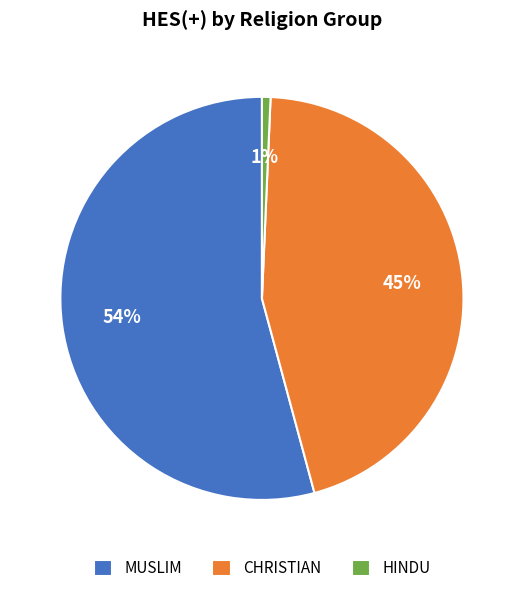

Which category accounts for the majority?

MUSLIM